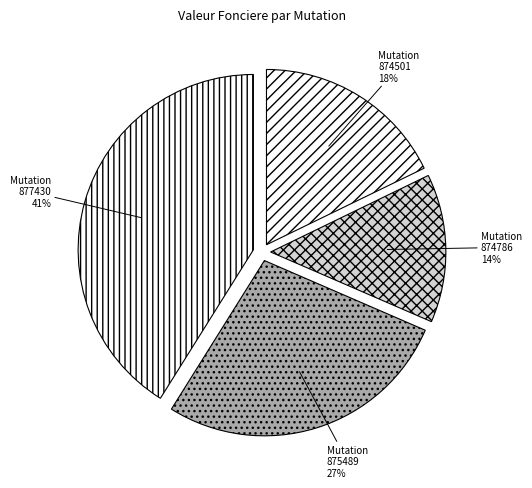

To the nearest percent, what is the difference between the Mutation 877430 and Mutation 874501 slice percentages?

23%